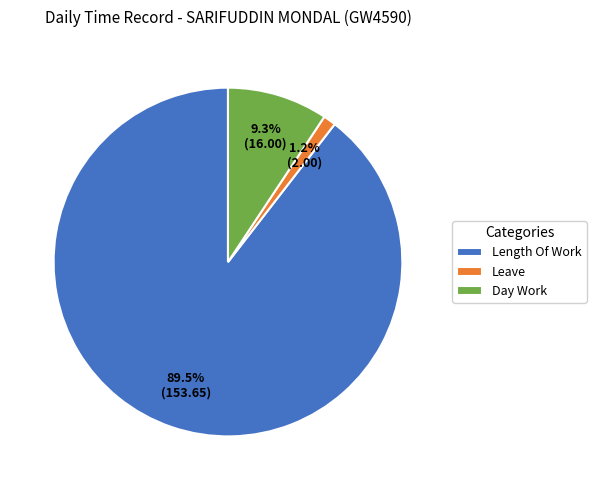

Rank the categories by value from highest to lowest.

Length Of Work, Day Work, Leave